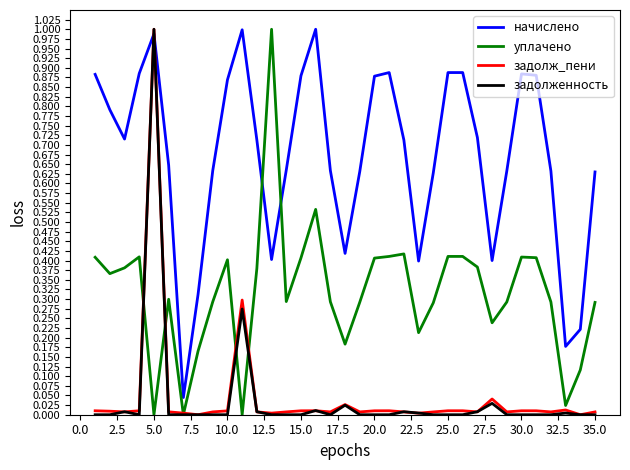

After their last crossing, which series has the higher values: начислено or задолж_пени?

начислено